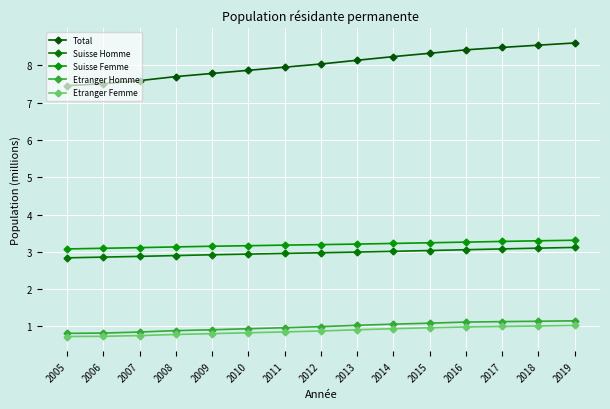

True or false: Etranger Homme and Total cross at least once.

False